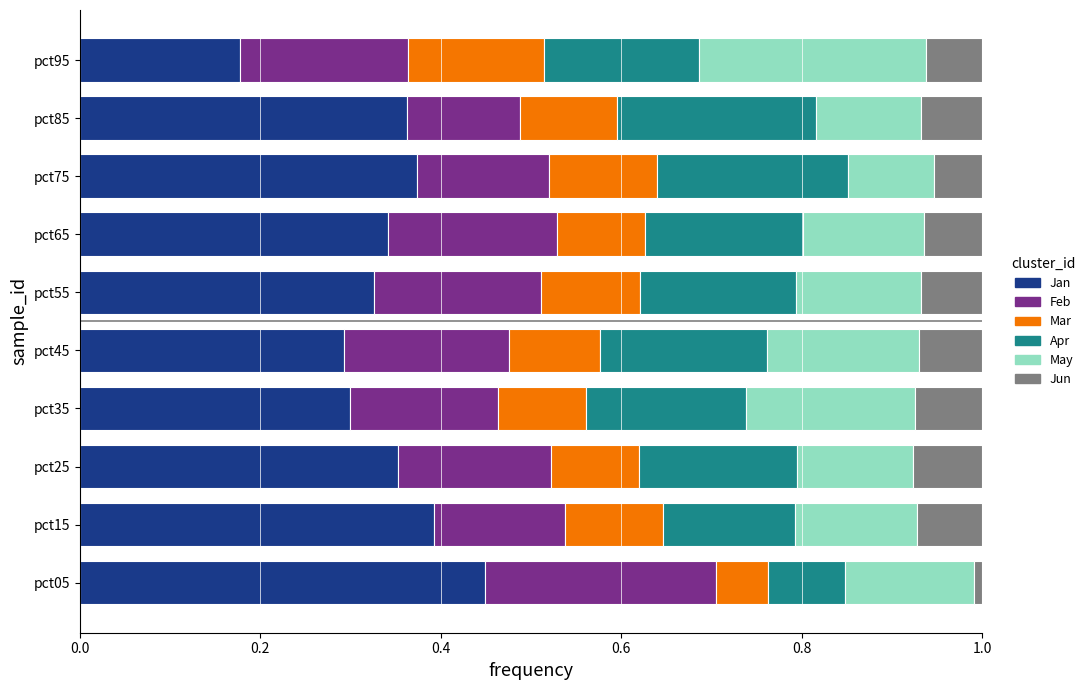

What is the sum of all Jan values?

3.4